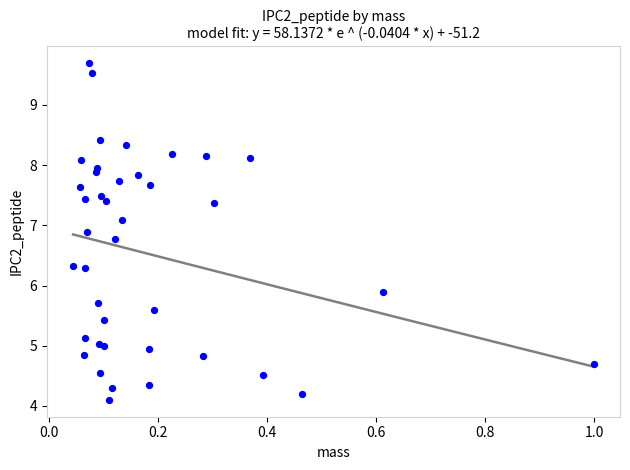

What Y value in the scatter plot is closest to 6?

5.9